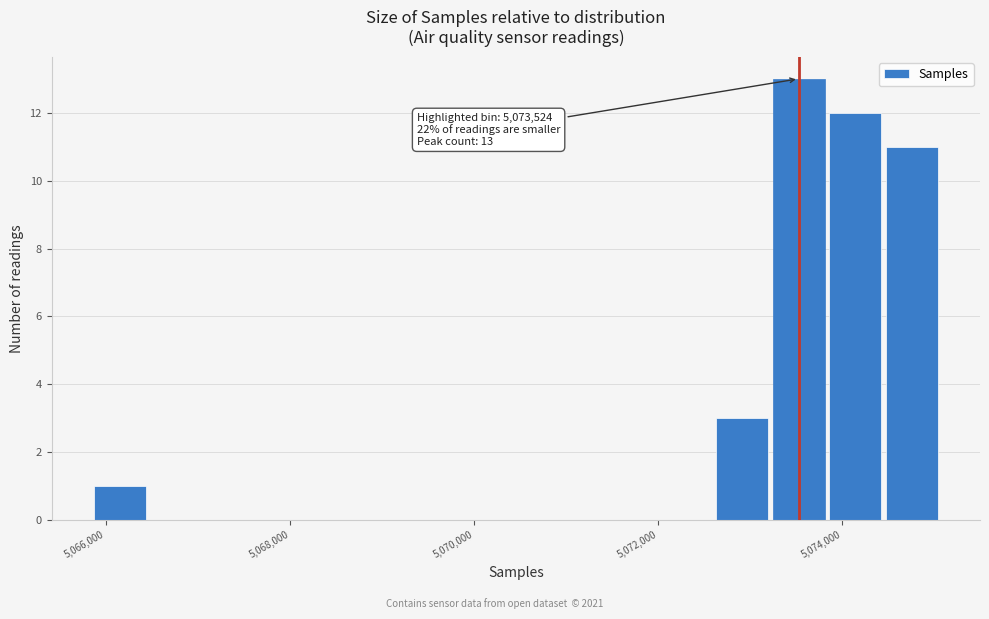

Read against the x-axis, roughly where is the centre of the tallest bar?

5073600